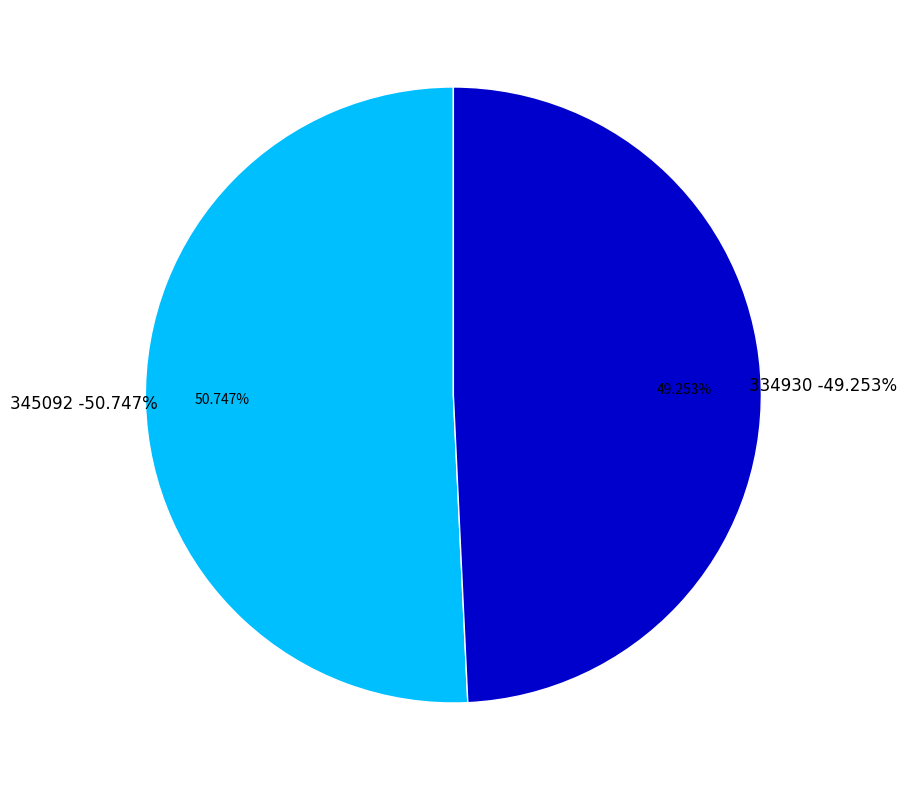

Combined, do 345092 and 334930 account for over 50%?

Yes